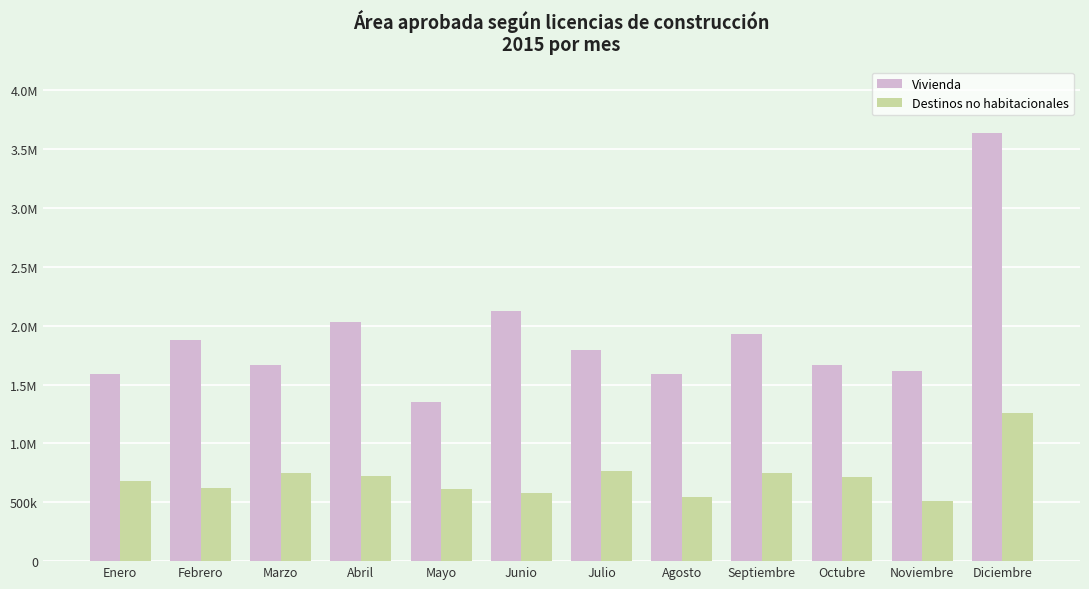

Does the chart contain any negative values?

No